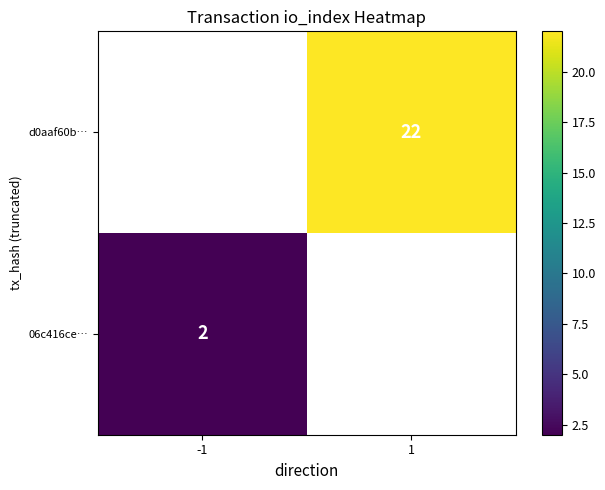

What is the greatest value displayed?

22.0